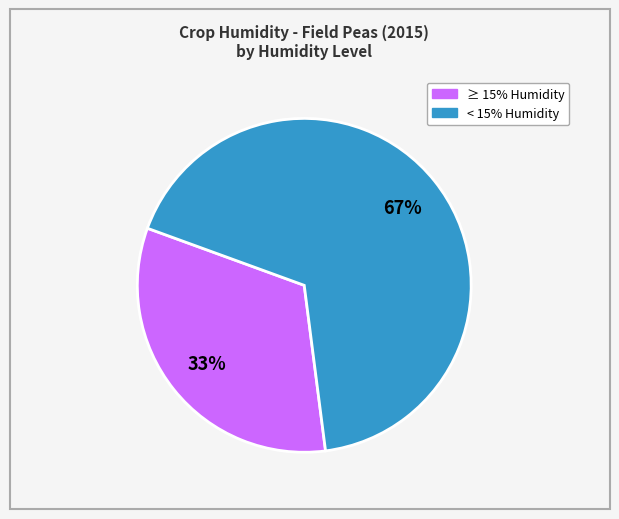

Is there a majority slice in this chart?

Yes